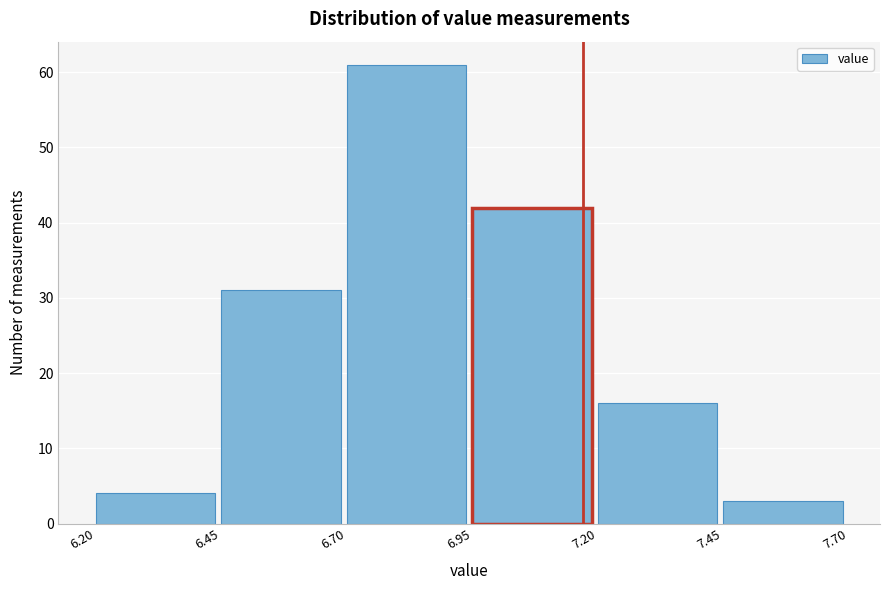

Over which range of the x-axis is the bar tallest?

6.70 to 6.95